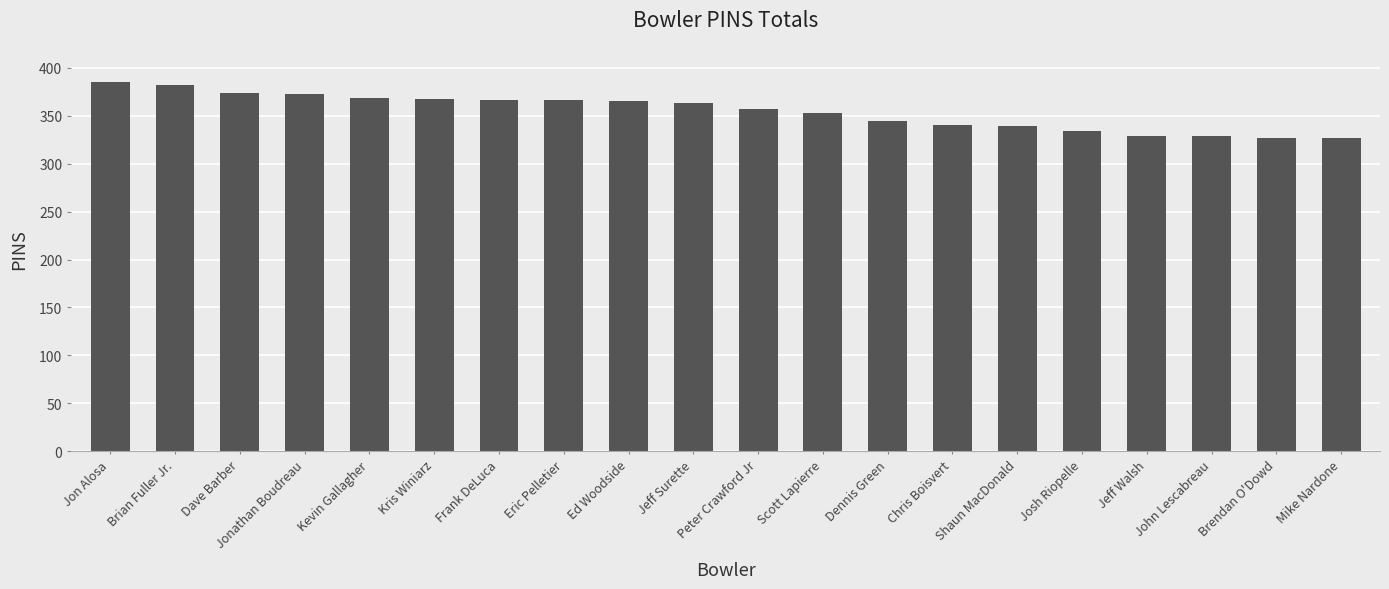

Does the chart contain any negative values?

No